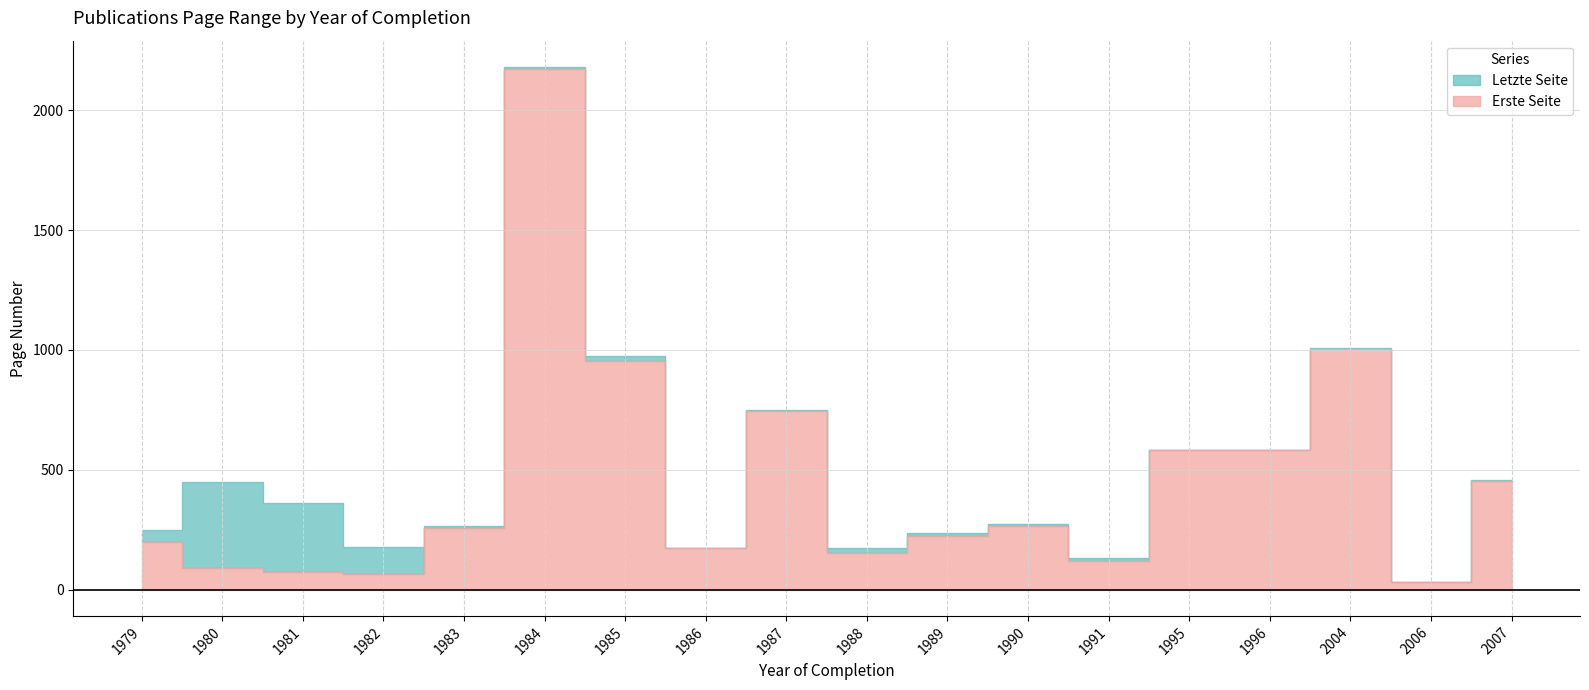

Where is Erste Seite nearest to the value 1103?

2004